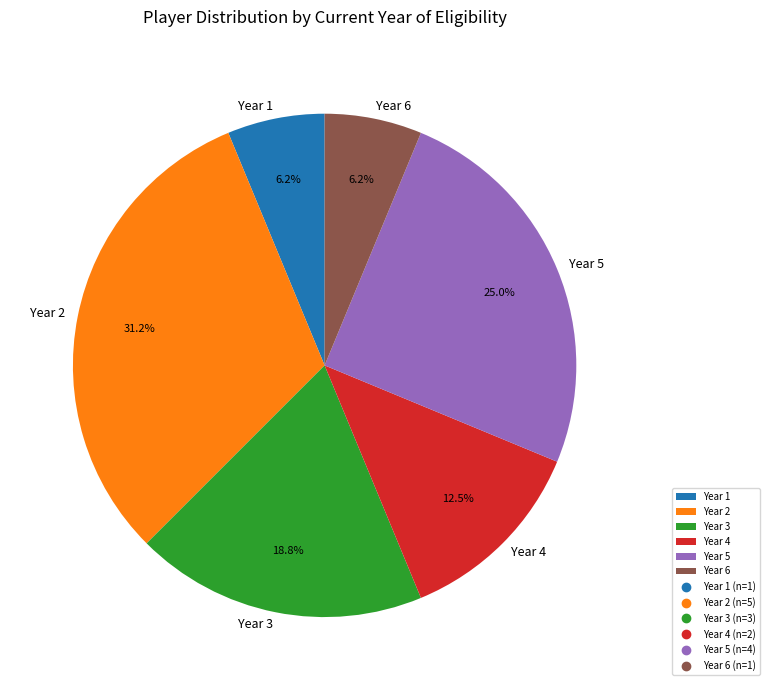

How much of the chart is everything except Year 5?

75.0%